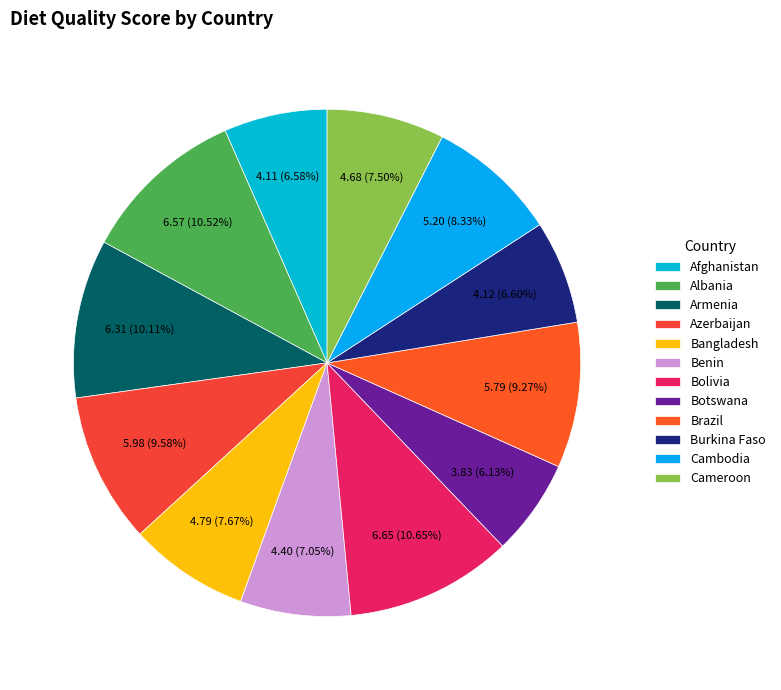

What is the ratio of the value at Cambodia to the value at Armenia?

0.8